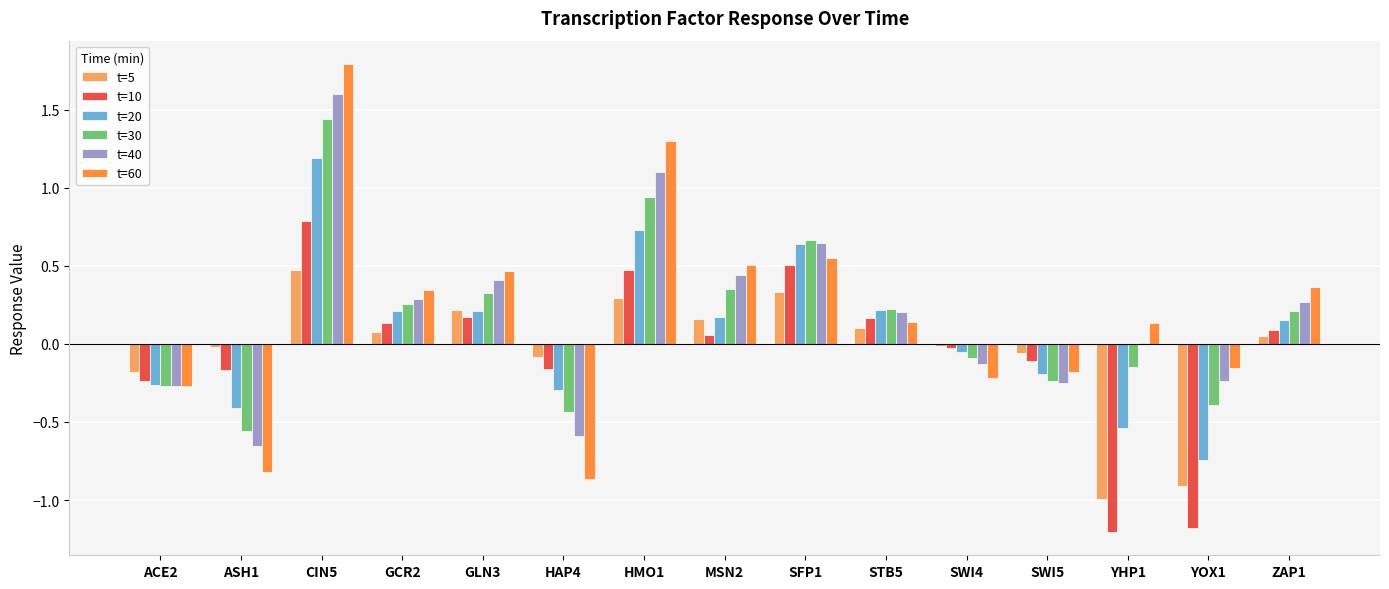

True or false: t=5 has a value of -0.0 at ASH1.

True